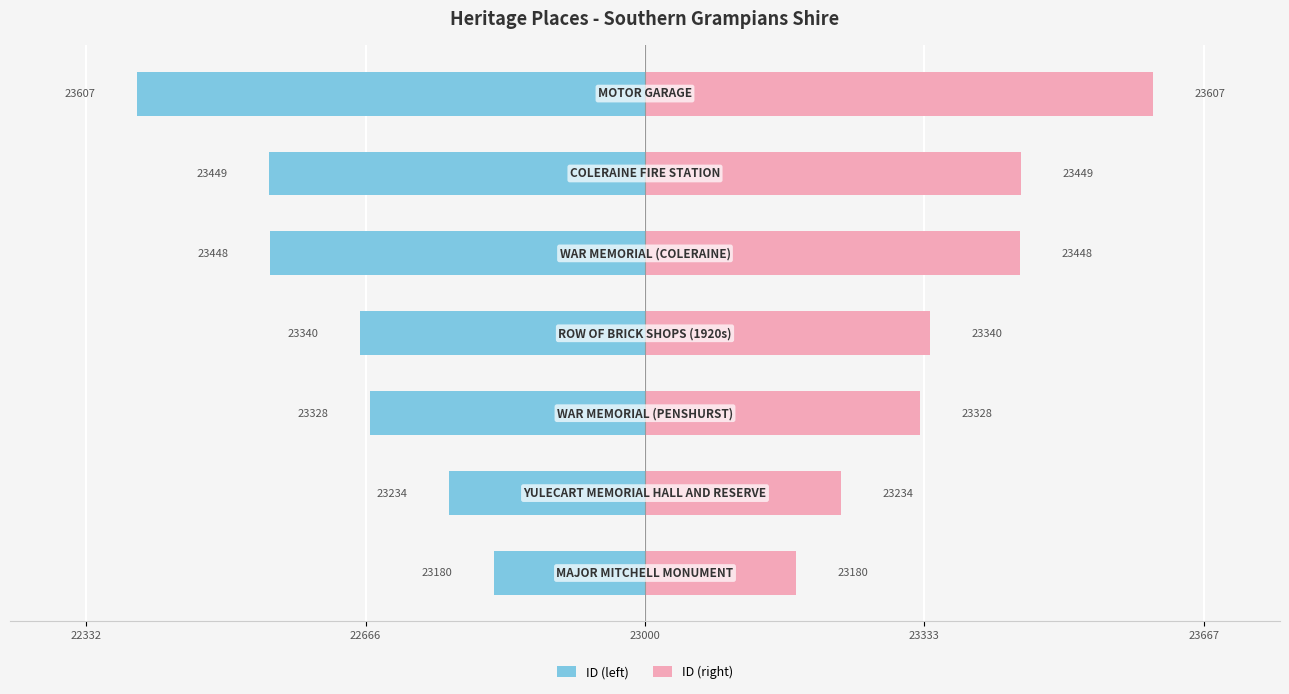

Which series has the largest total across all categories?

ID (right)